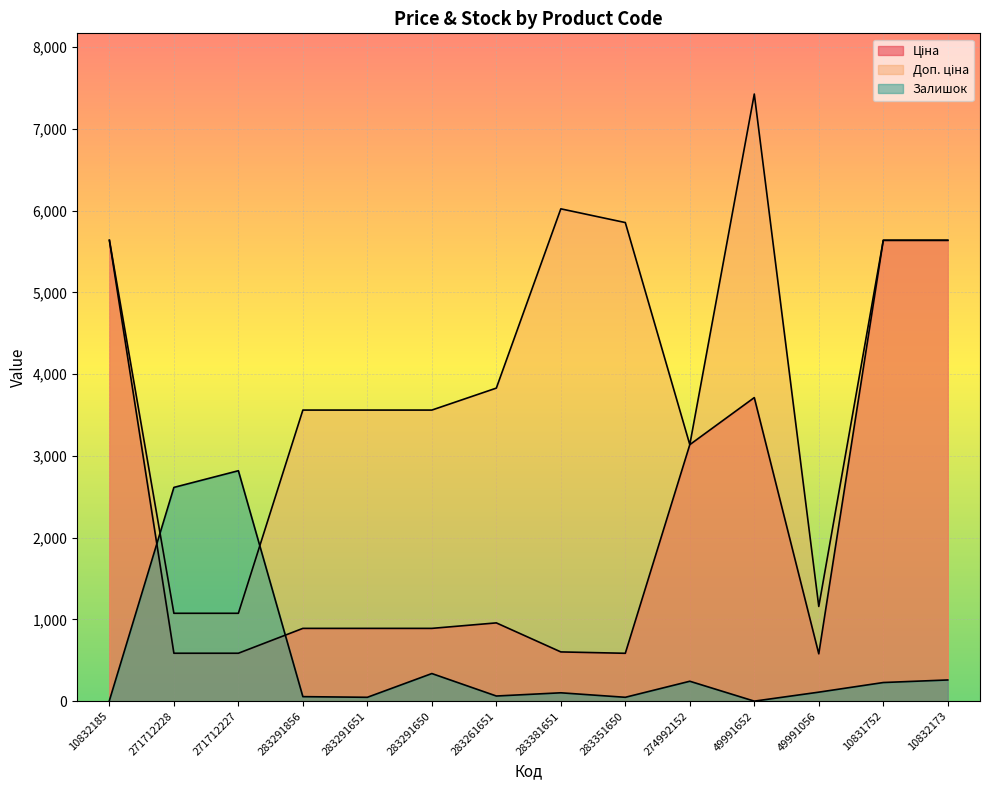

What is the sum of all Доп. ціна values?

57157.8